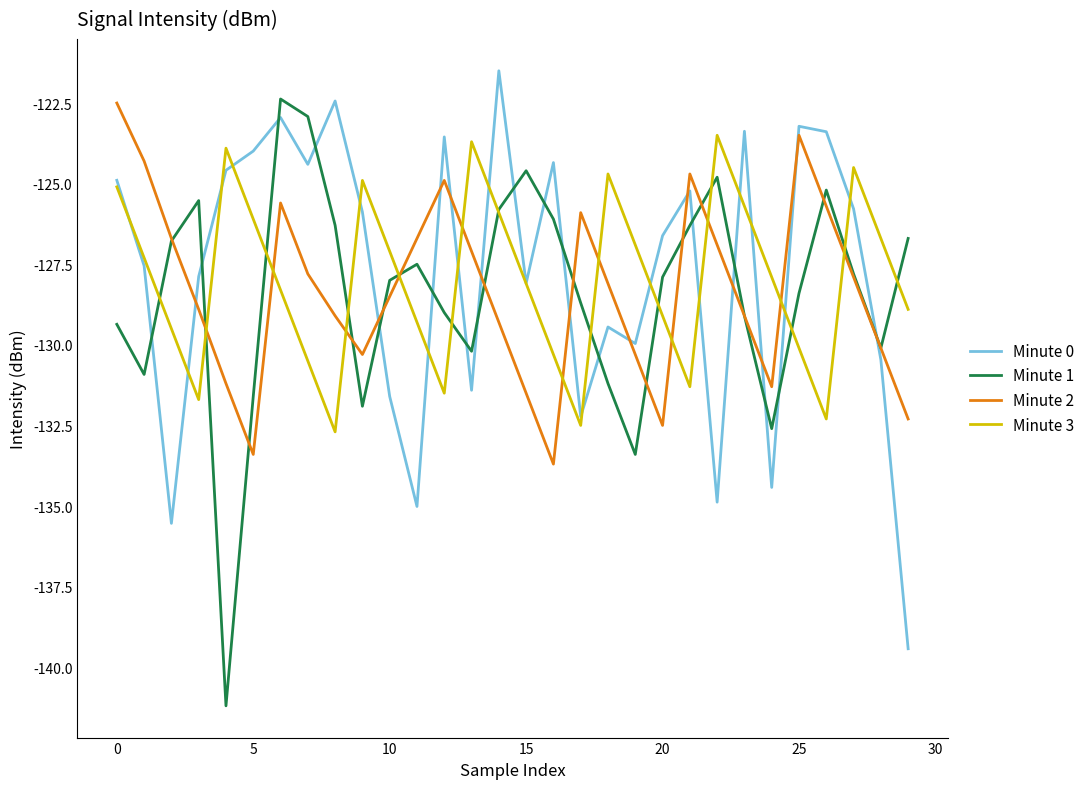

Which series has the largest range (max minus min)?

Minute 1